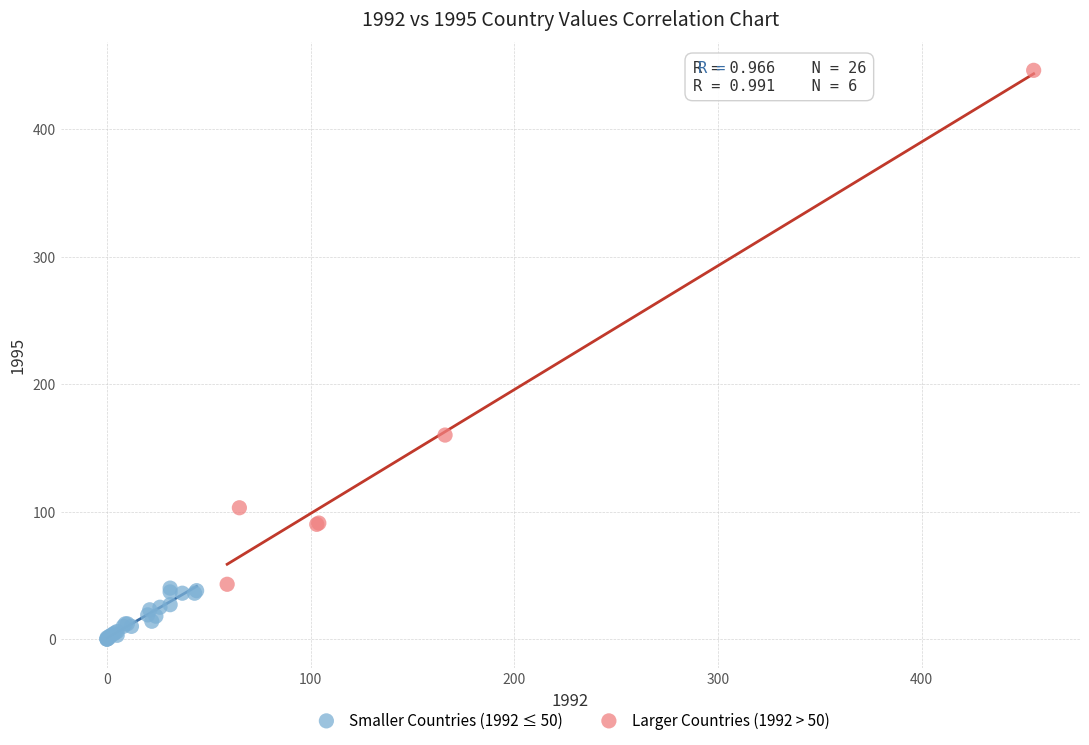

Which series reaches the minimum Y coordinate?

Smaller Countries (1992 ≤ 50)